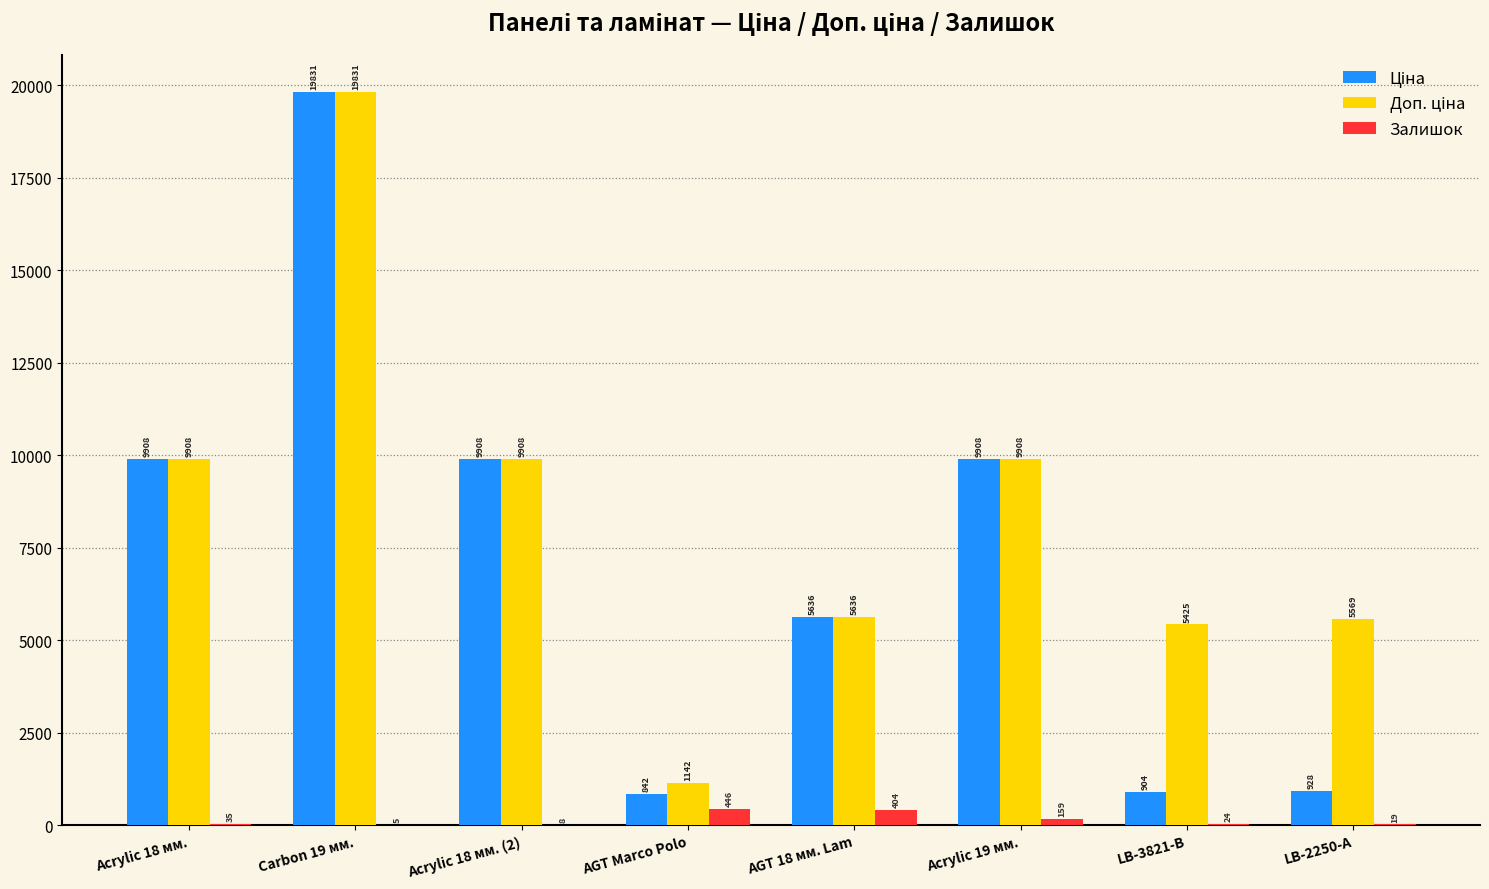

At which category is the sum across all series the highest?

Carbon 19 мм.